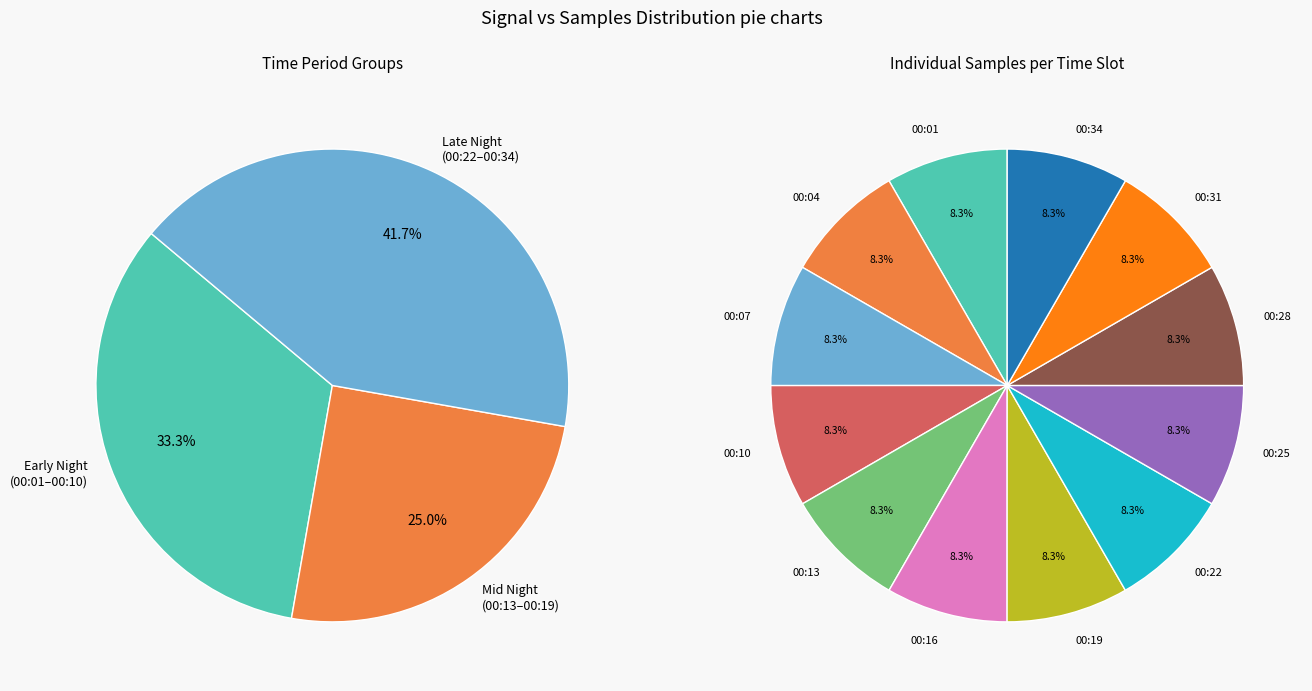

Is there a majority slice in this chart?

No